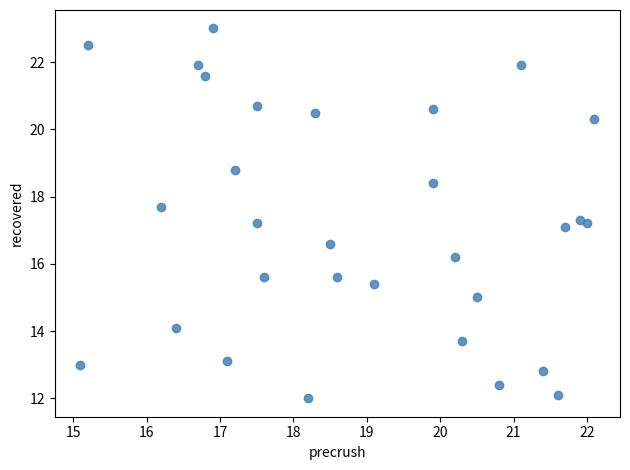

What is the range of Y values (max minus min)?

11.0